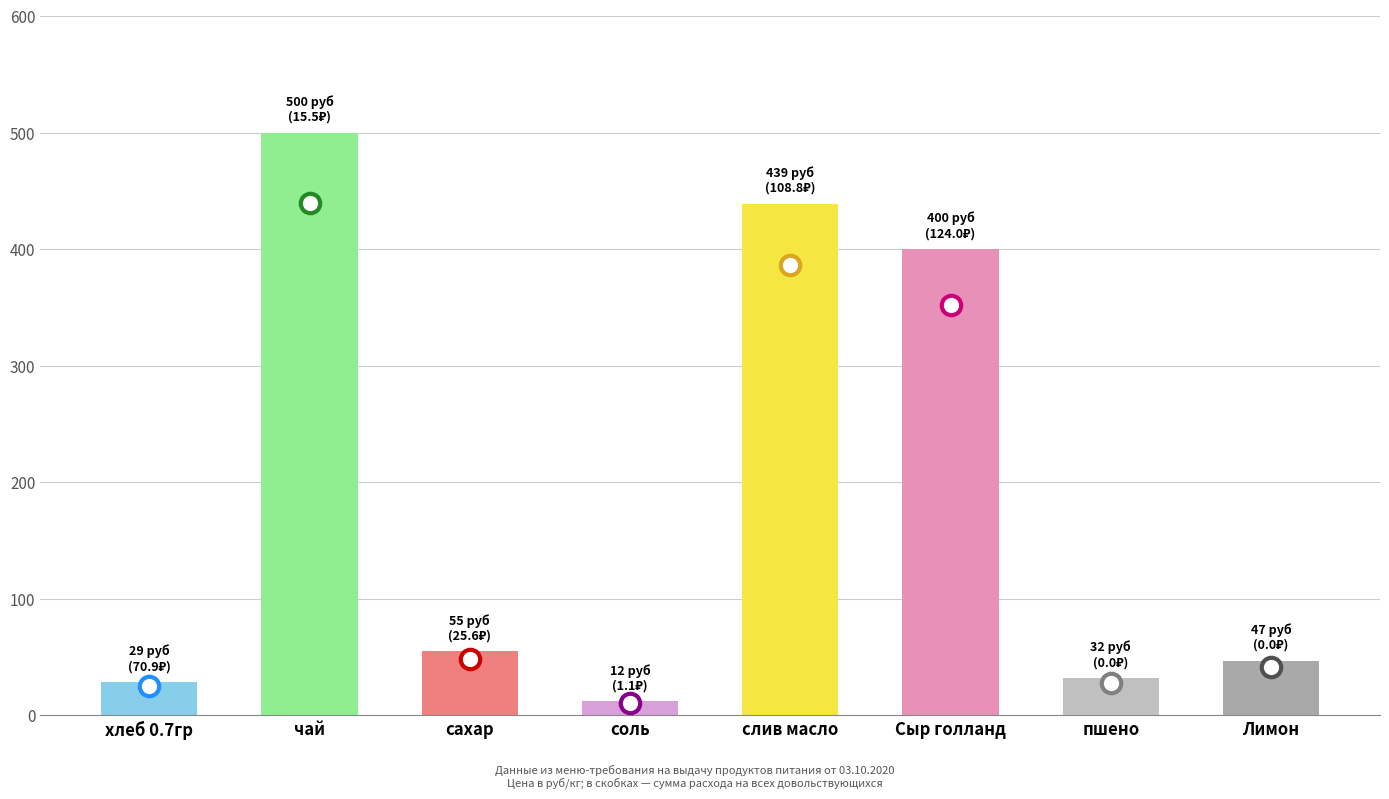

What position from the right is Сыр голланд?

3